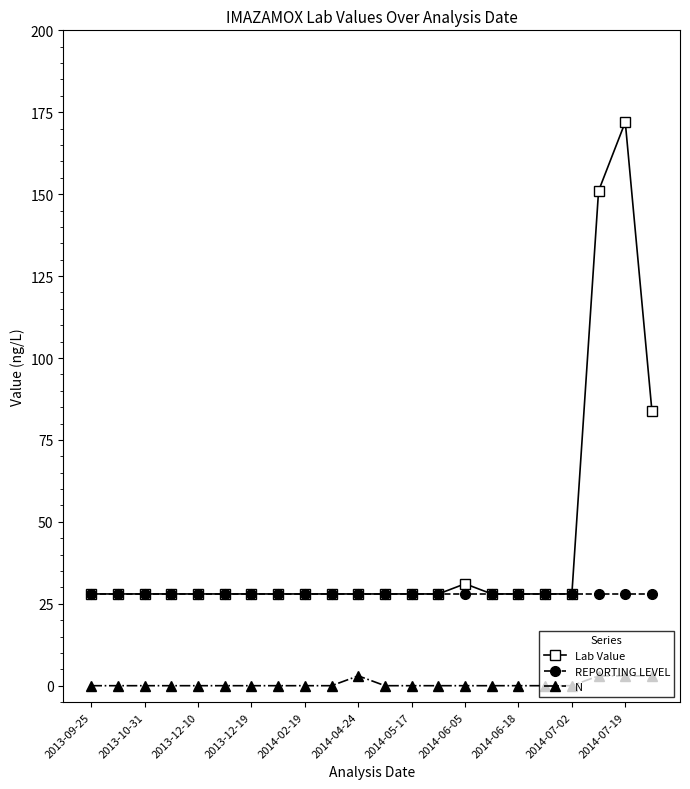

Rank the series by their average value, from highest to lowest.

Lab Value, REPORTING LEVEL, N